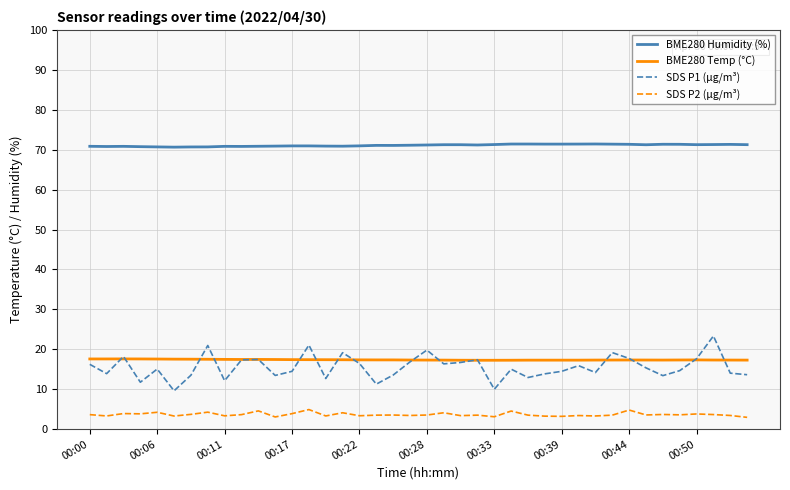

How many lines are shown in the chart?

4